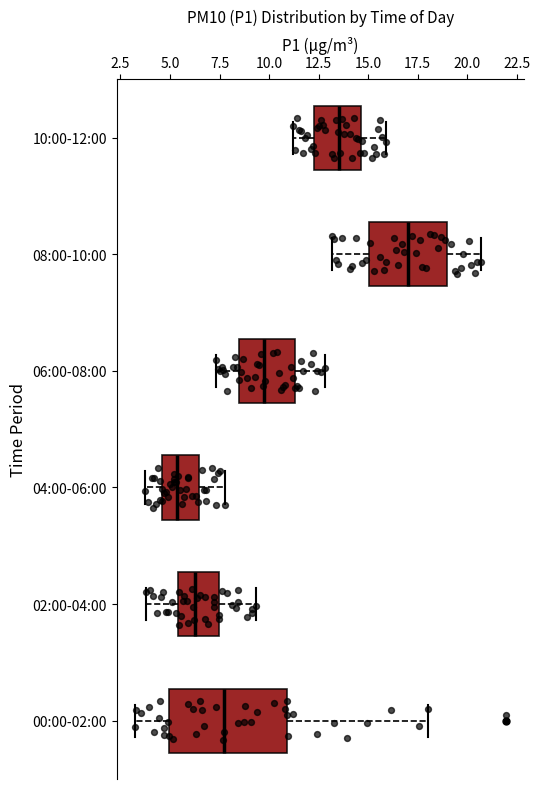

Which box's median line is the furthest to the left?

04:00-06:00